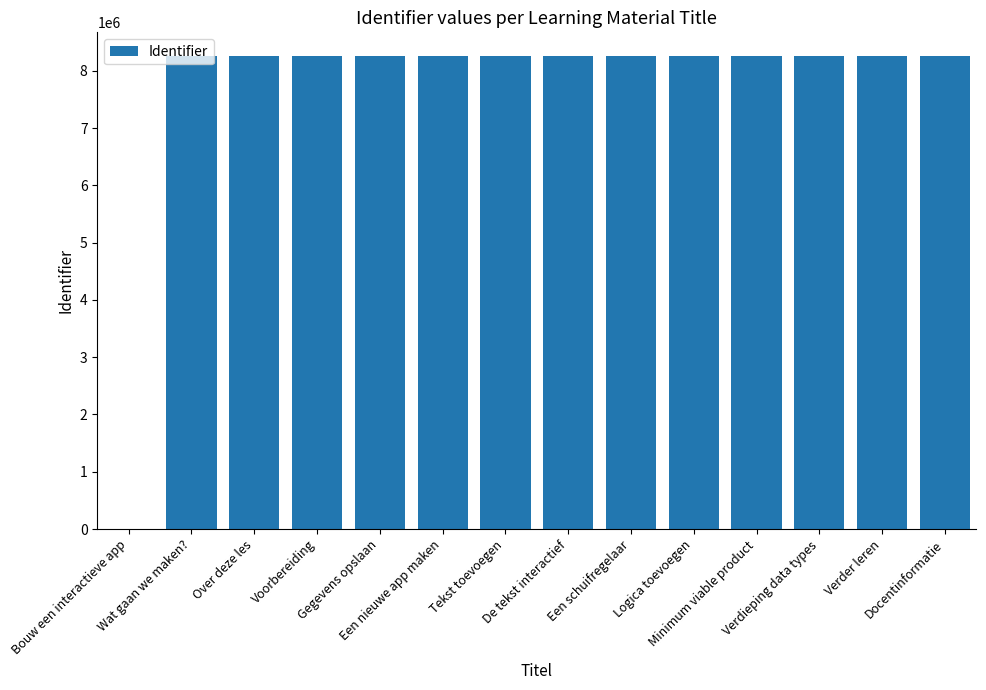

What is the greatest value displayed?

8258324